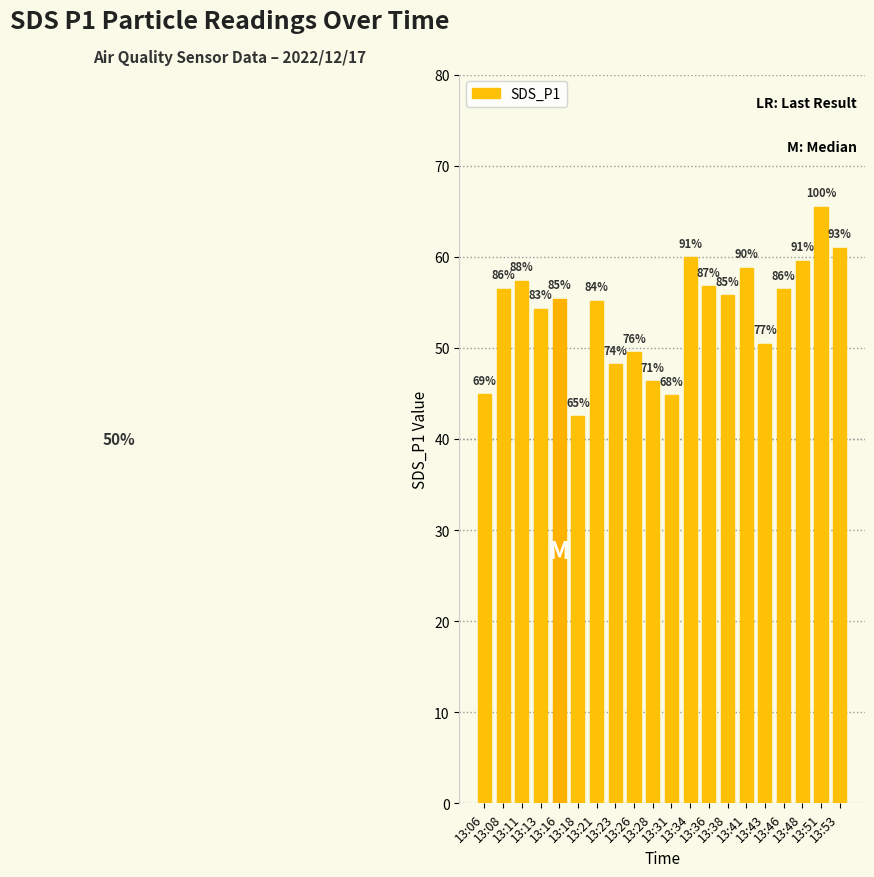

Does the chart contain stacked bars?

No